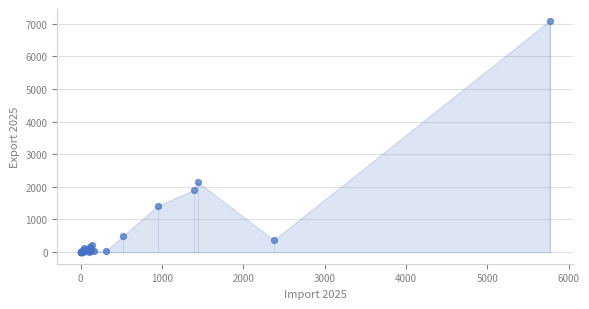

What Y value in the scatter plot is closest to 3545?

2149.7